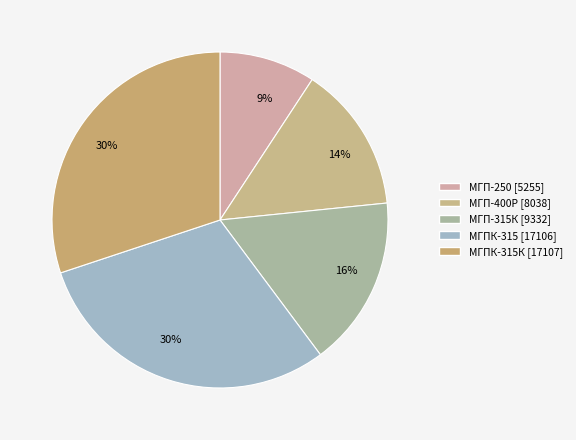

Rank the categories by value from lowest to highest.

МГП-250 [5255], МГП-400Р [8038], МГП-315К [9332], МГПК-315 [17106], МГПК-315К [17107]